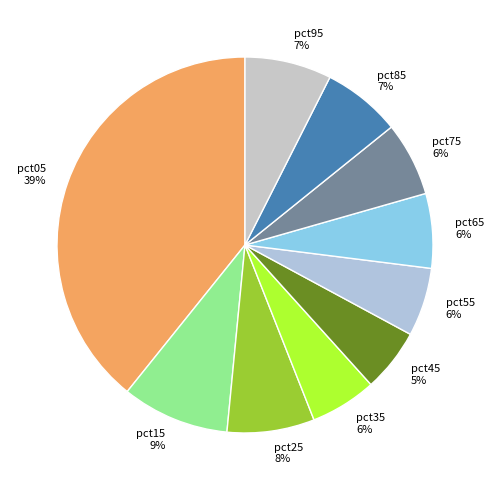

How many segments does this pie chart have?

10